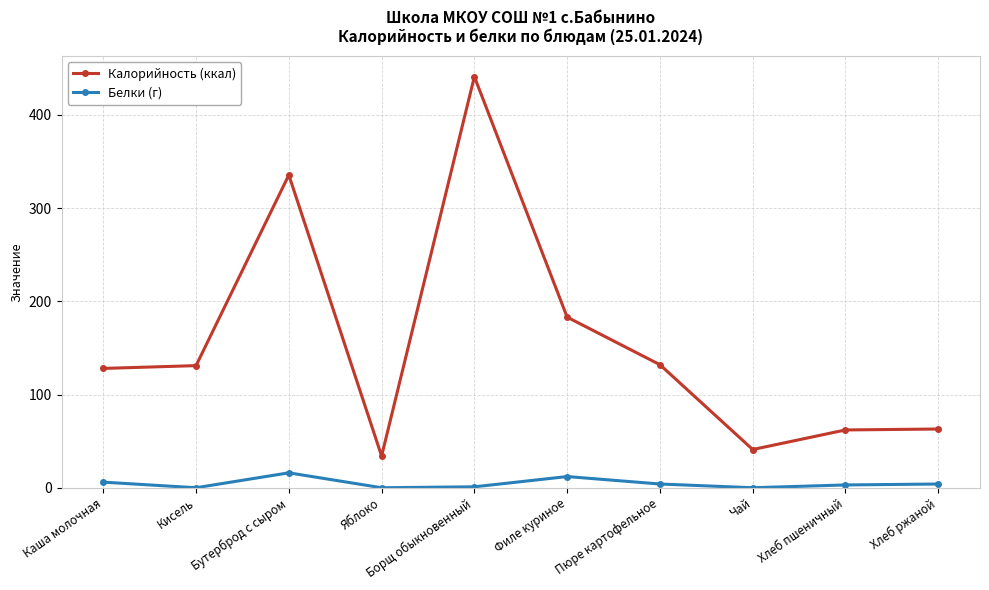

At how many categories does at least one series exceed 263?

2